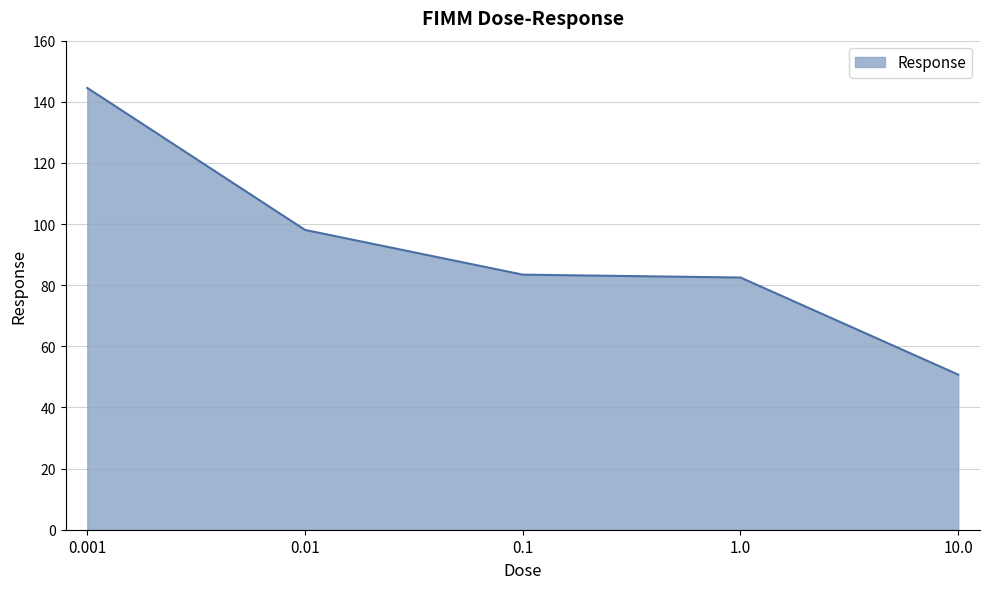

What position from the right is 0.01?

4